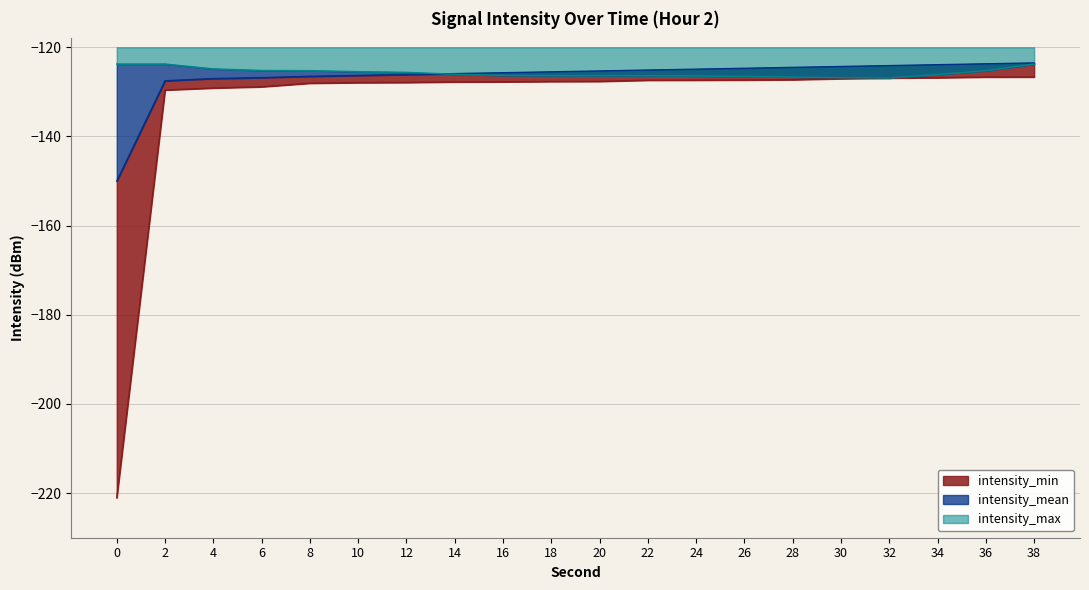

Where do intensity_mean and intensity_max first cross each other?

12 and 14